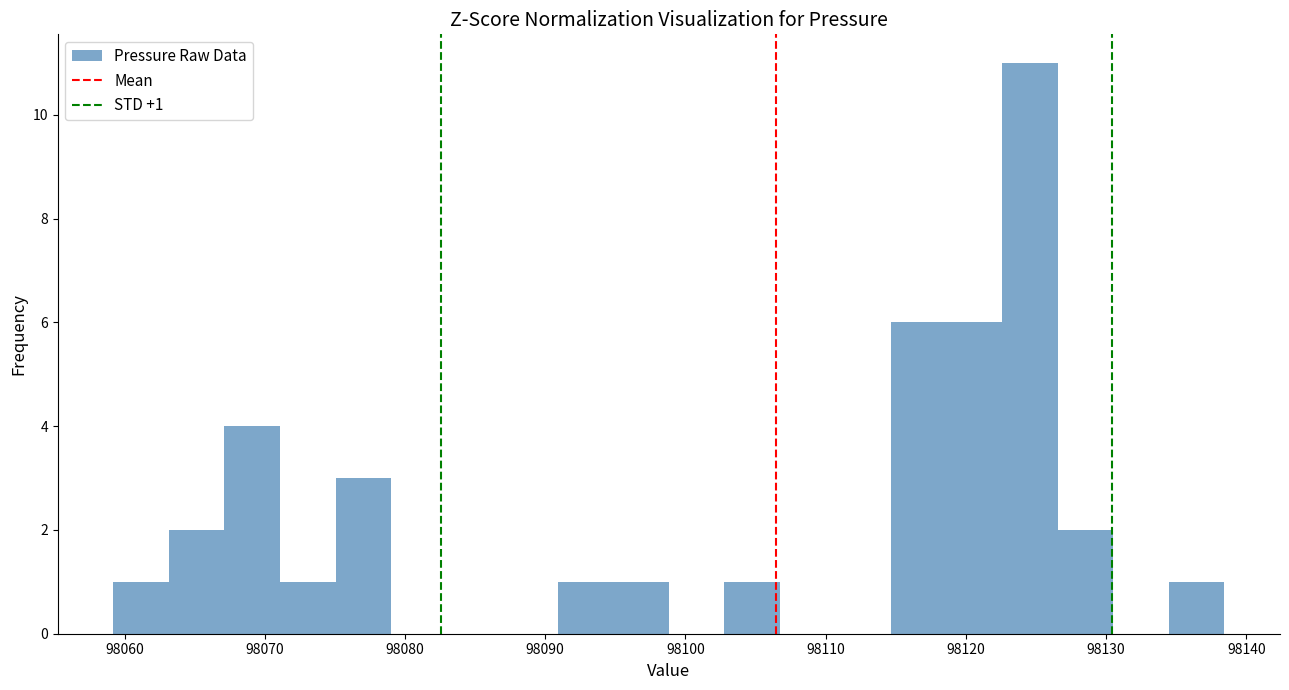

Read against the x-axis, roughly where is the centre of the tallest bar?

98125